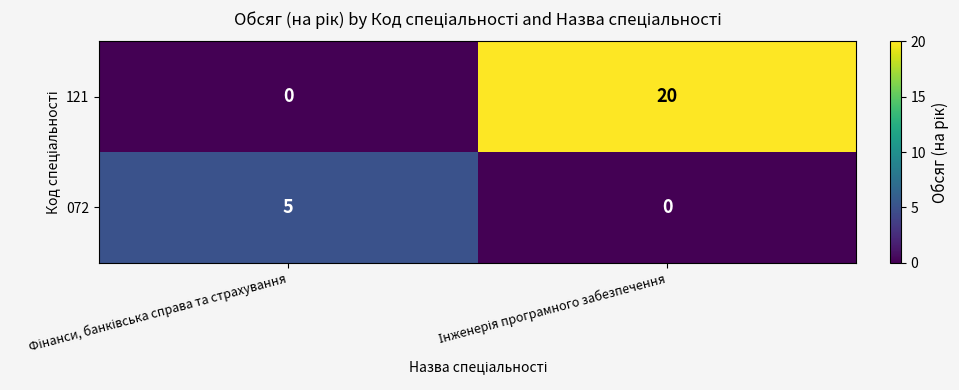

Which series has the largest total across all categories?

121